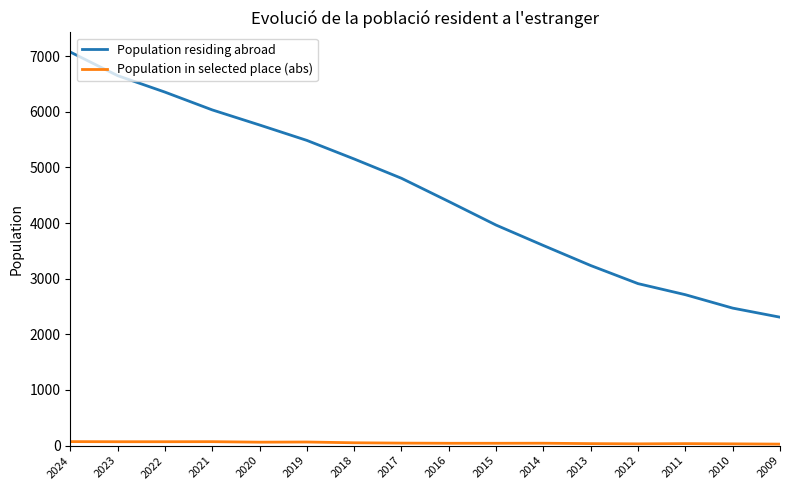

Which series has the largest total across all categories?

Population residing abroad